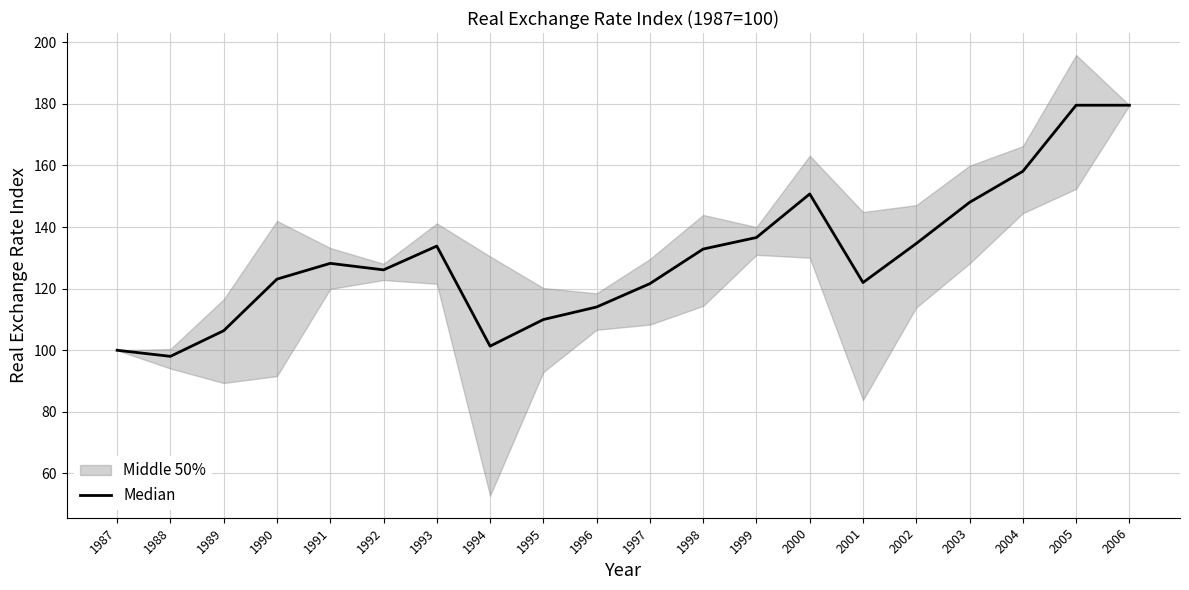

List the labels in order of value, largest first.

2005, 2006, 2004, 2000, 2003, 1999, 2002, 1993, 1998, 1991, 1992, 1990, 2001, 1997, 1996, 1995, 1989, 1994, 1987, 1988